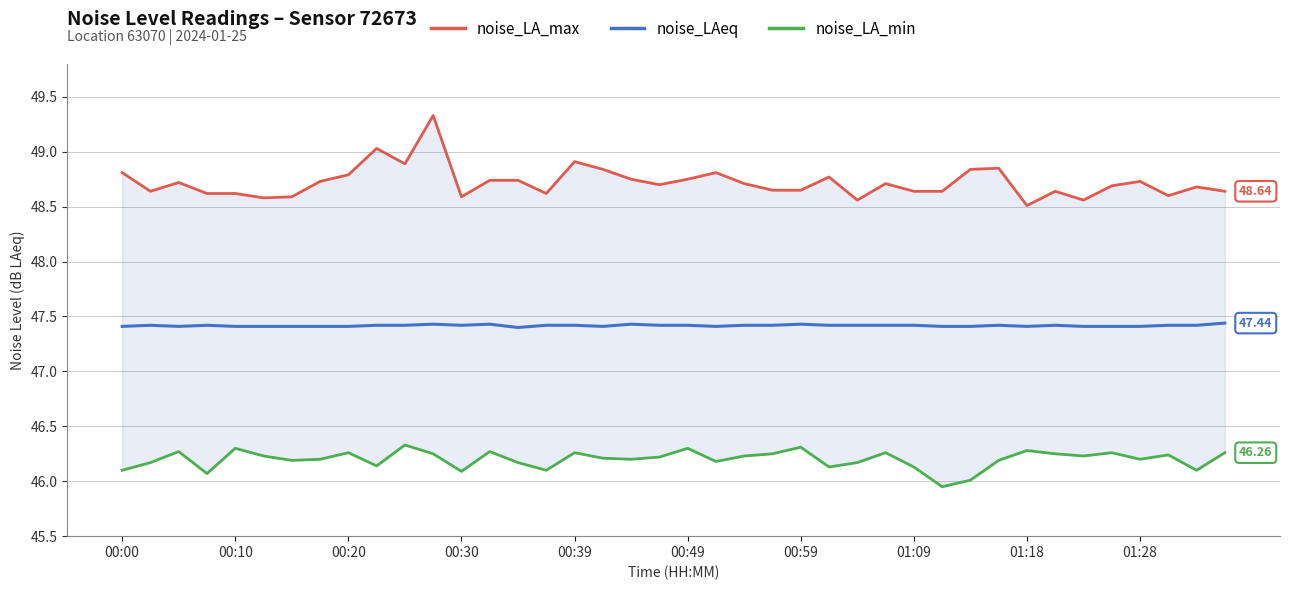

True or false: noise_LA_max has more than 1 interior local peaks.

True